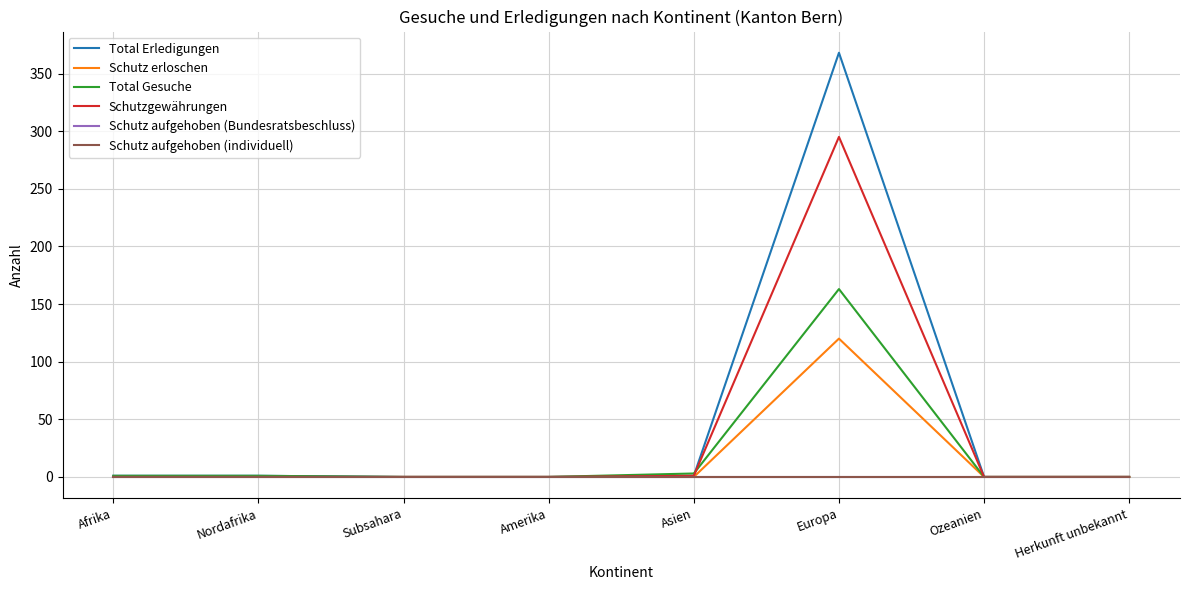

At which category does the chart reach its peak across all series?

Europa